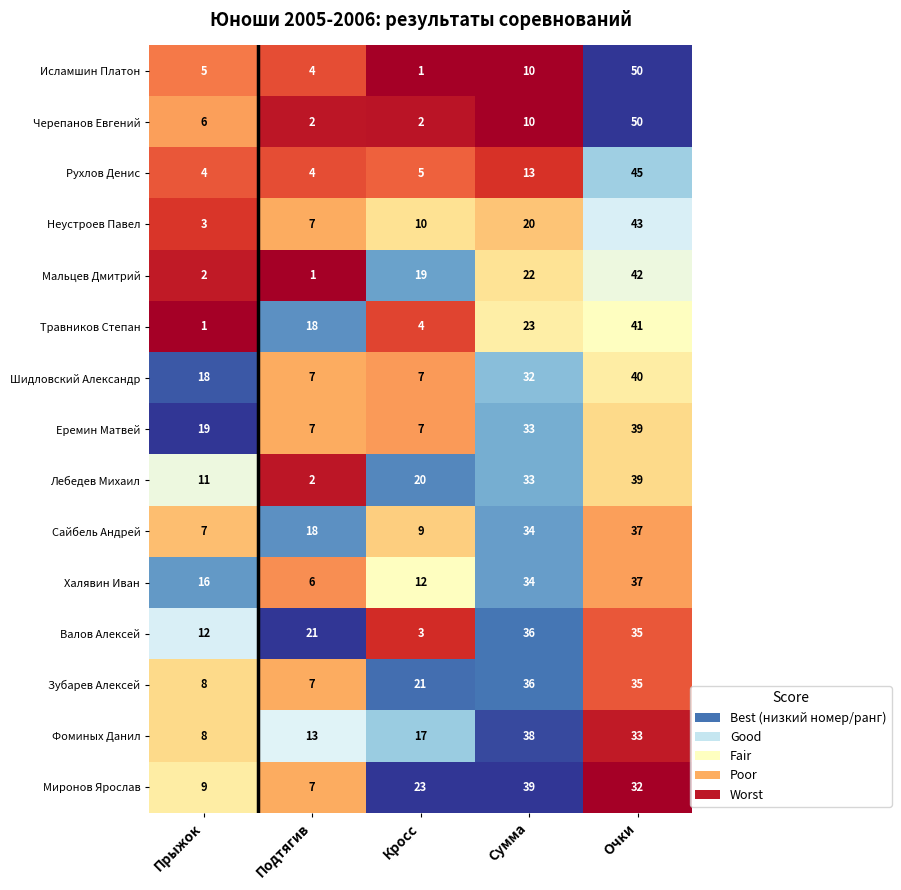

What is the total value across all series at Очки?

598